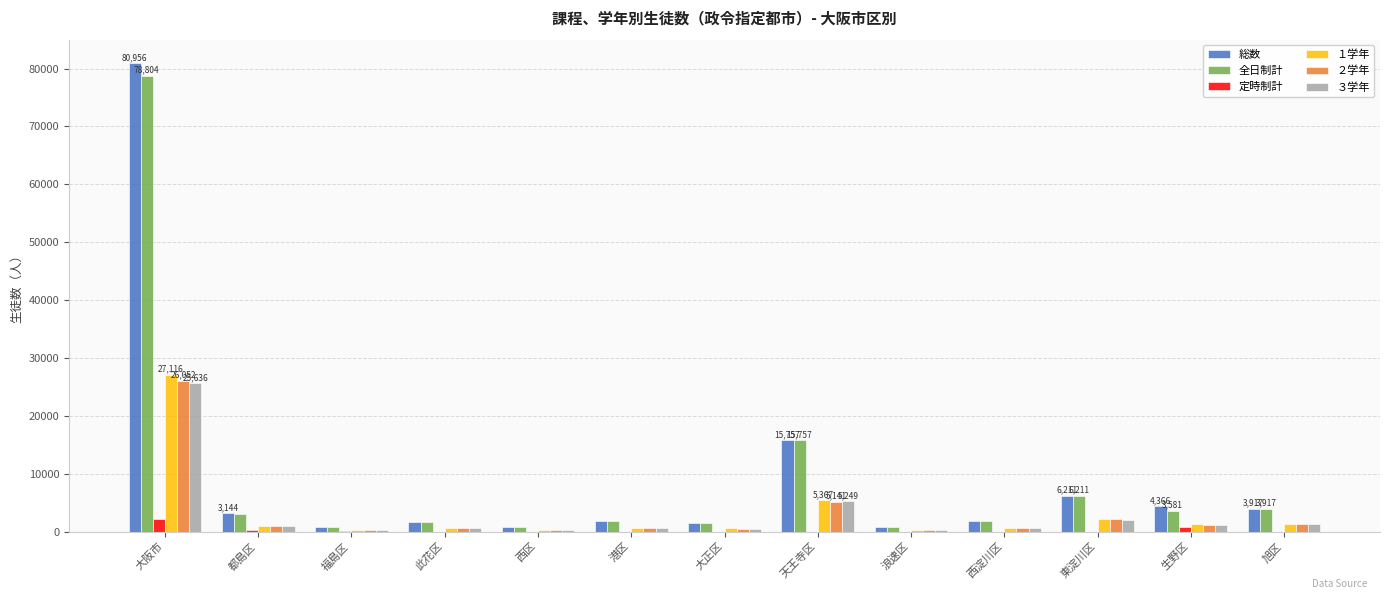

Which series changed the most between 大阪市 and 西区?

総数